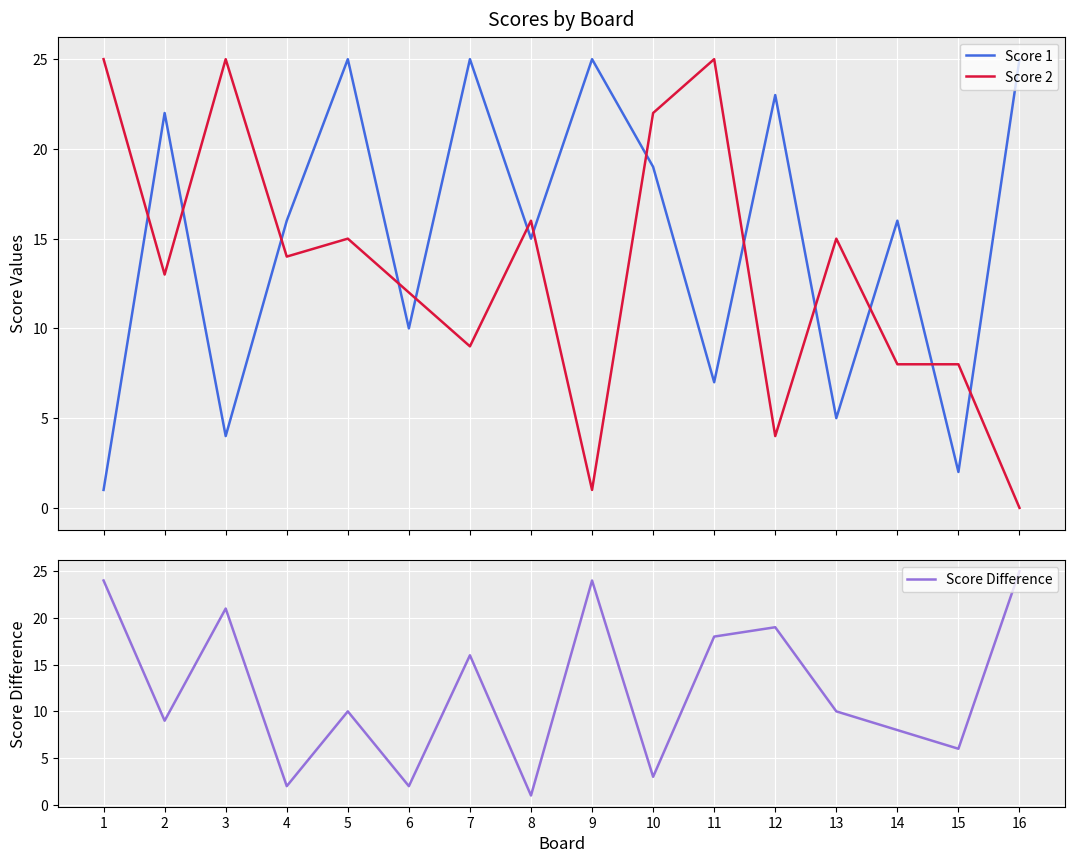

The Score 2 series shows 0 at 16. True or false?

True